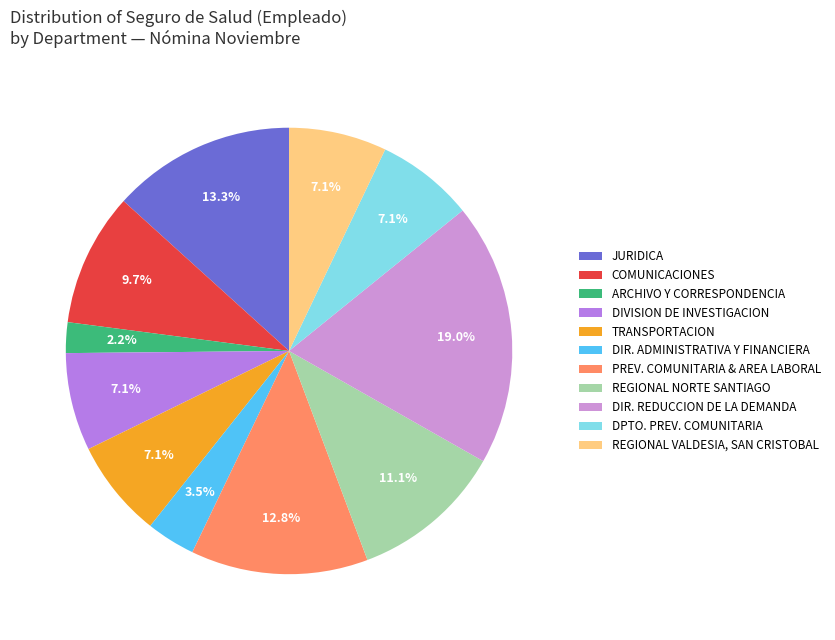

Count the number of slices in the pie.

11